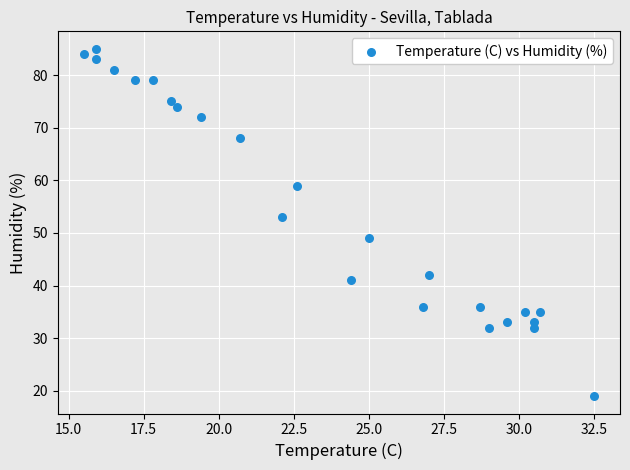

What Y value in the scatter plot is closest to 52?

53